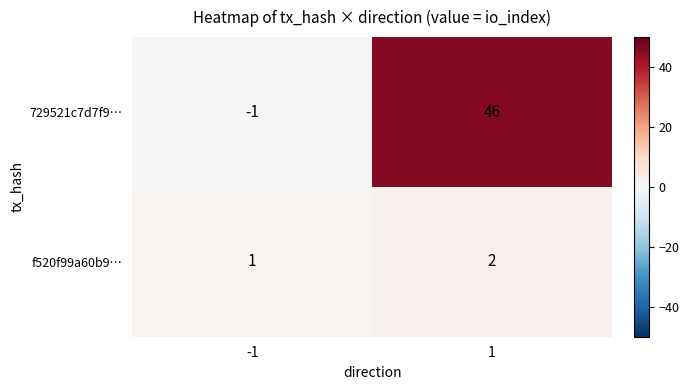

The value of 729521c7d7f9… at -1 is -1. True or false?

True